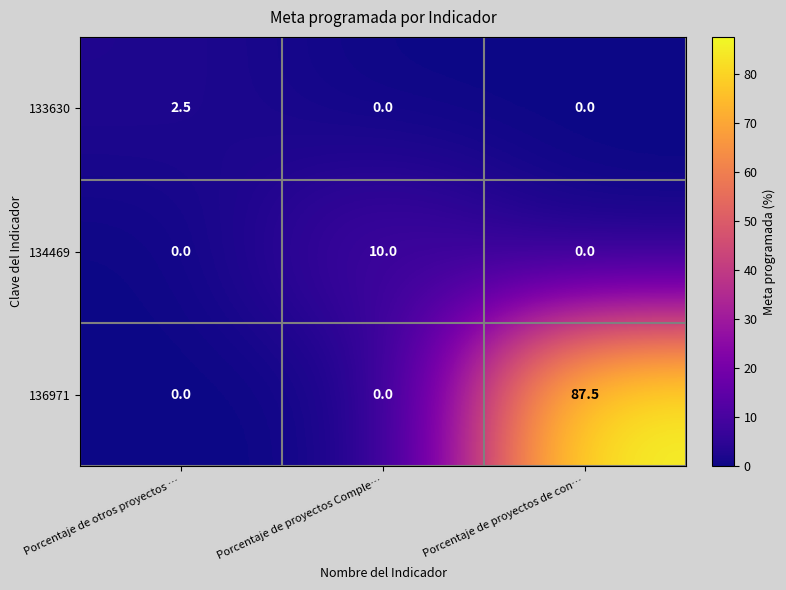

Count the number of data series in this chart.

3